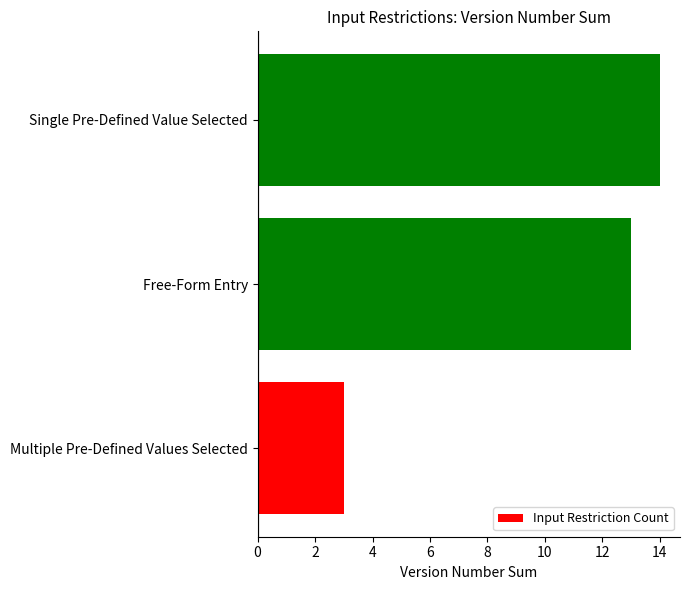

What is the sum of all values?

30